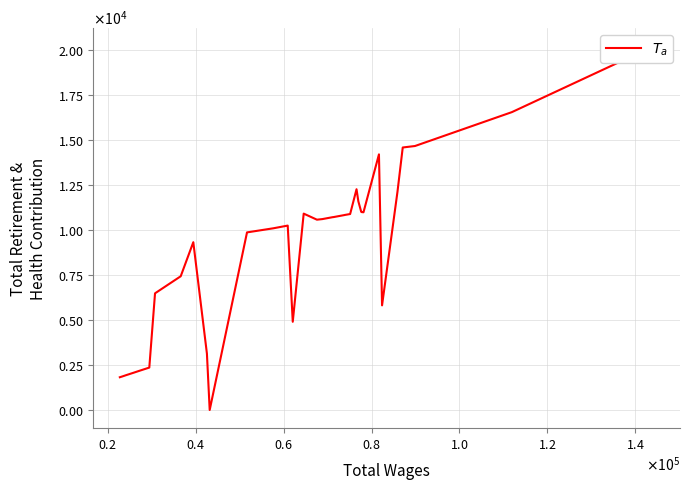

How many categories are shown in the chart?

40